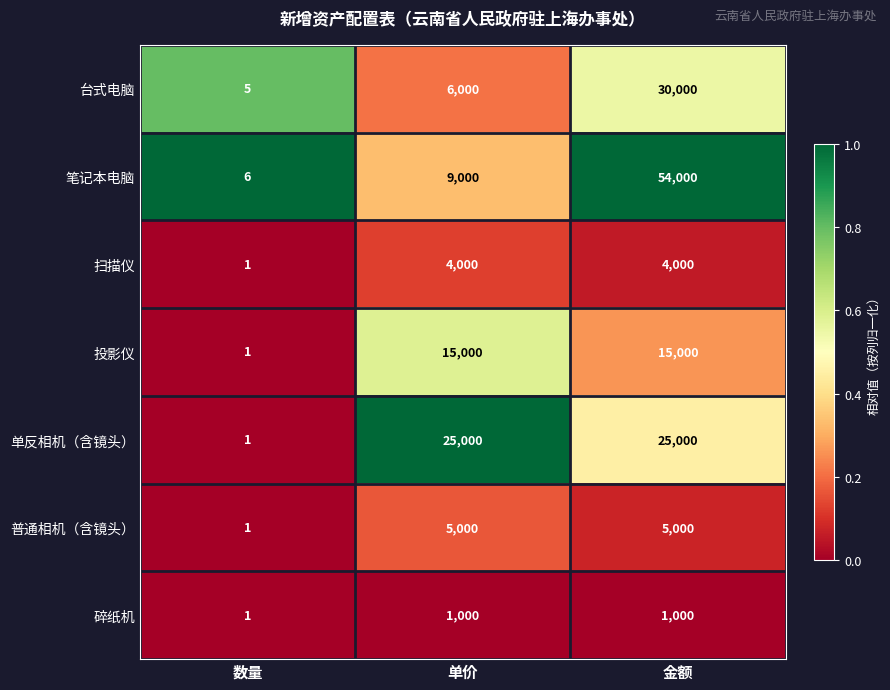

Count the 普通相机（含镜头） values in the range 1 to 5000.

3